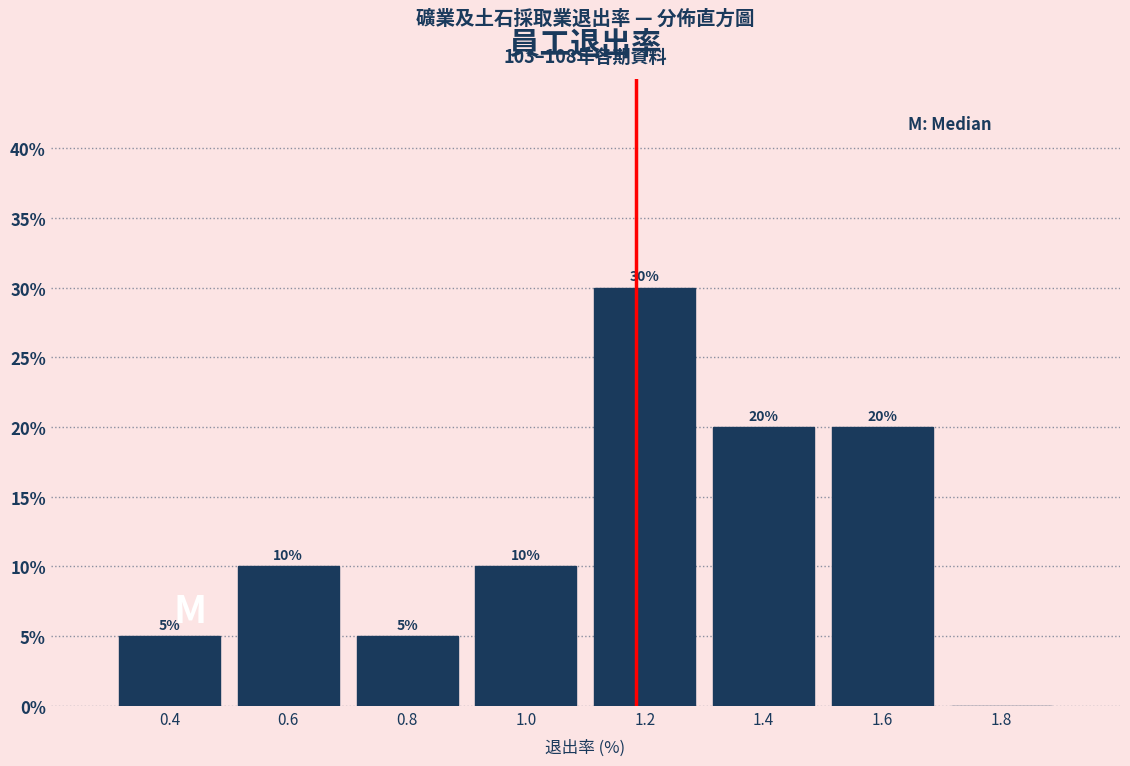

Reading left to right, list all the values displayed in this chart.

0.4=5	0.6=10	0.8=5	1.0=10	1.2=30	1.4=20	1.6=20	1.8=0